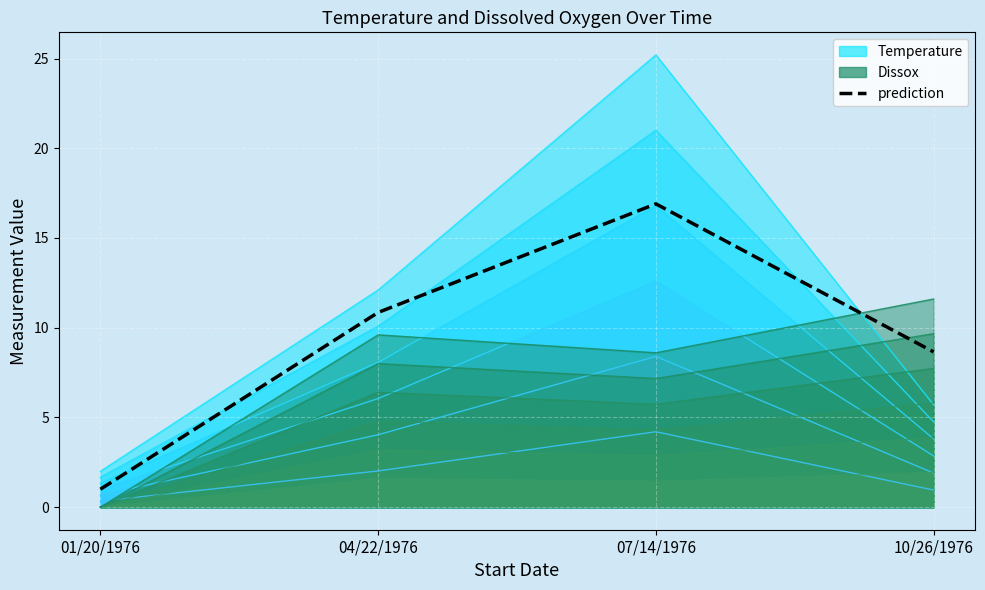

What is the minimum value shown in the chart?

1.0